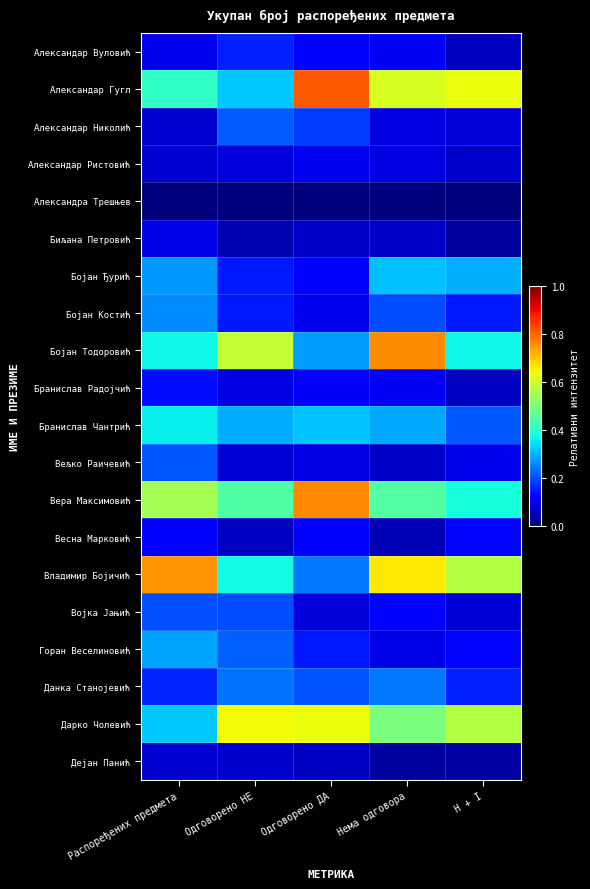

What is the maximum value shown in the chart?

0.8